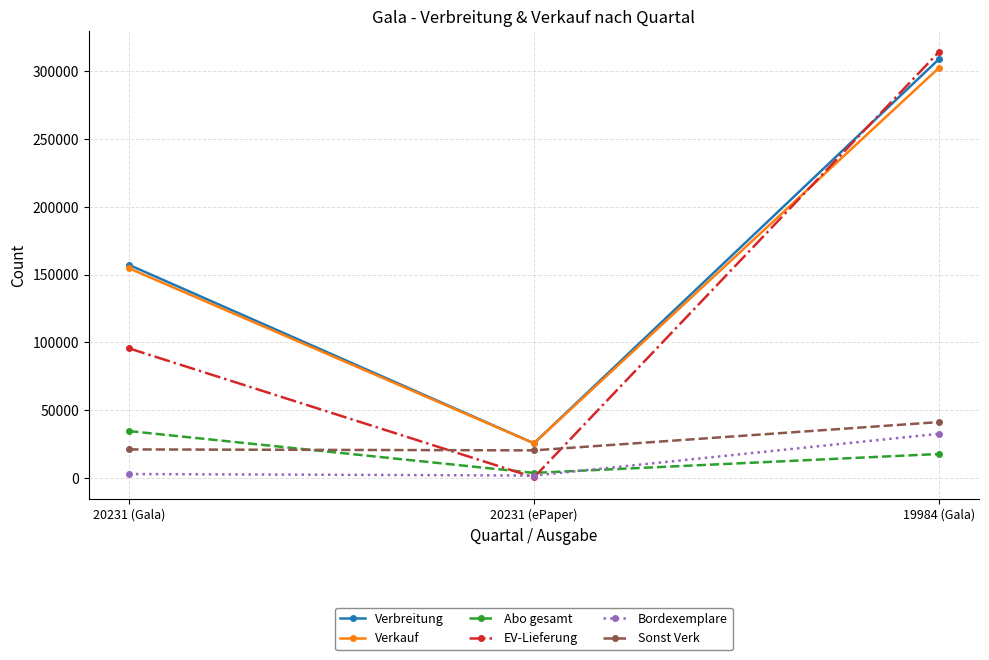

How many series are shown in this chart?

6